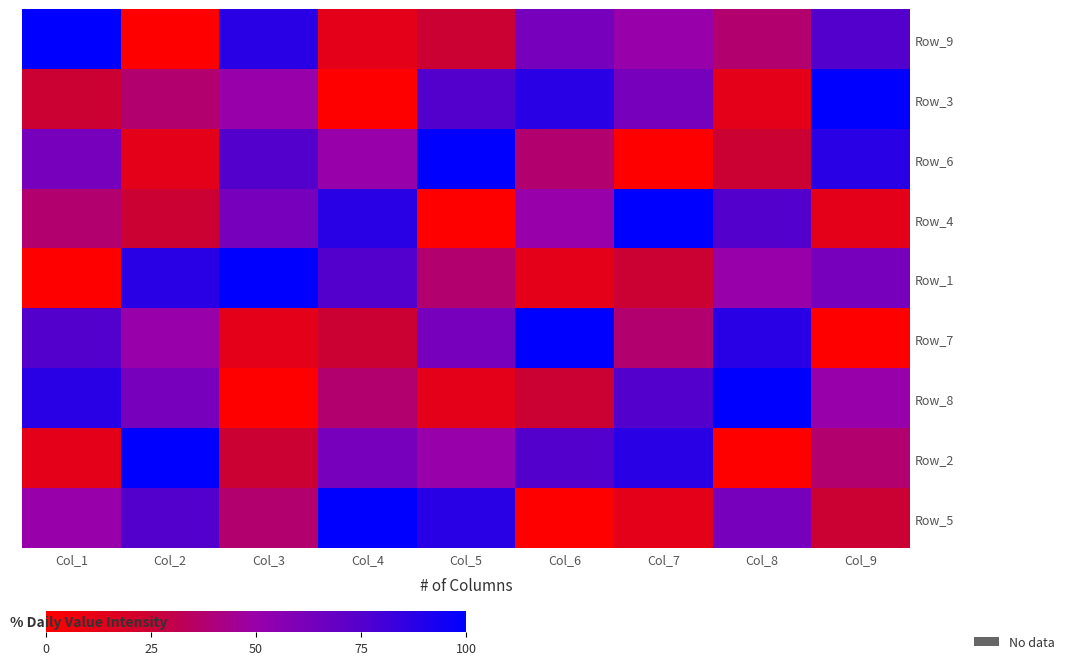

At which category is the sum across all series the highest?

Col_1